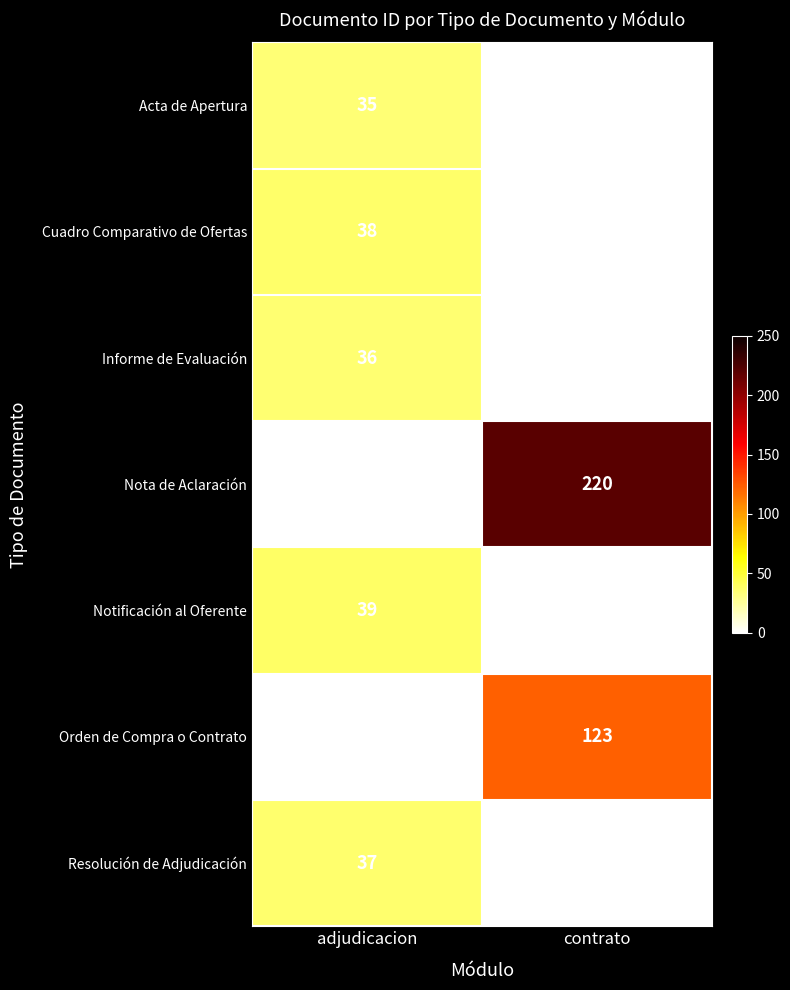

True or false: Cuadro Comparativo de Ofertas has a value of 59 at adjudicacion.

False